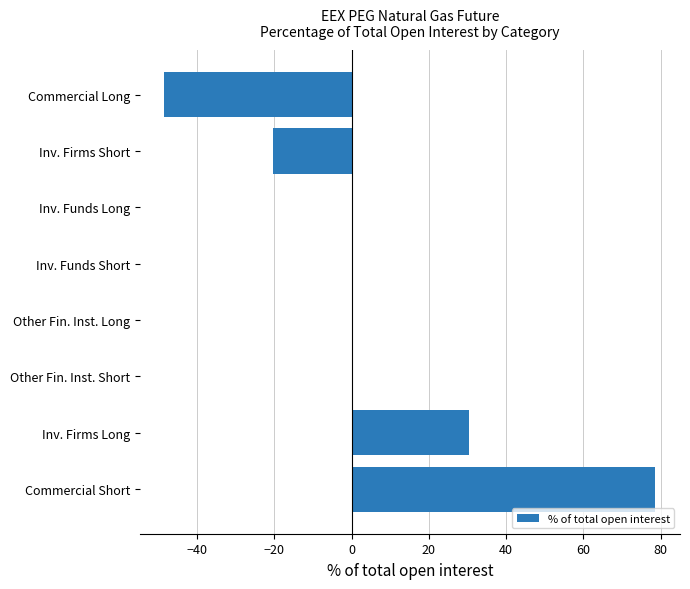

Is it true that the value at Commercial Short is 78.7?

True